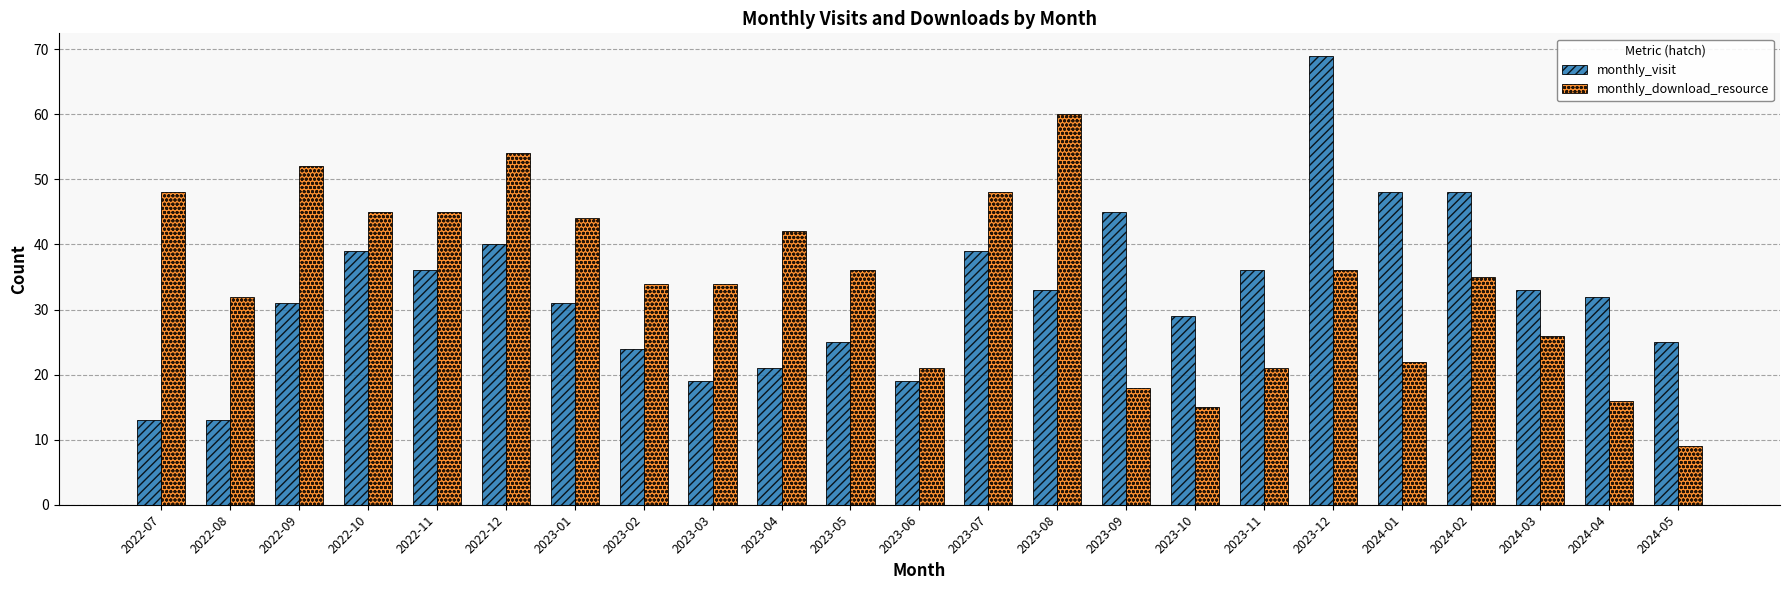

What is the label of the 22nd bar from the right?

2022-08